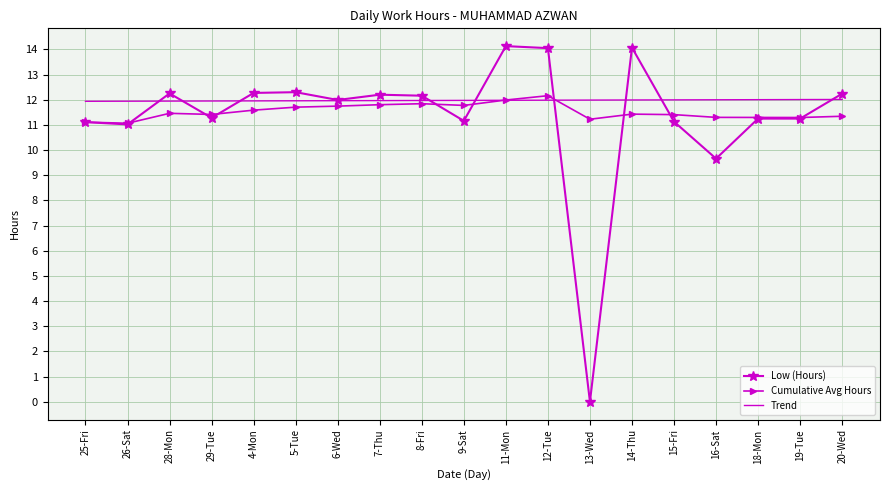

At which label does Low (Hours) reach its minimum?

13-Wed